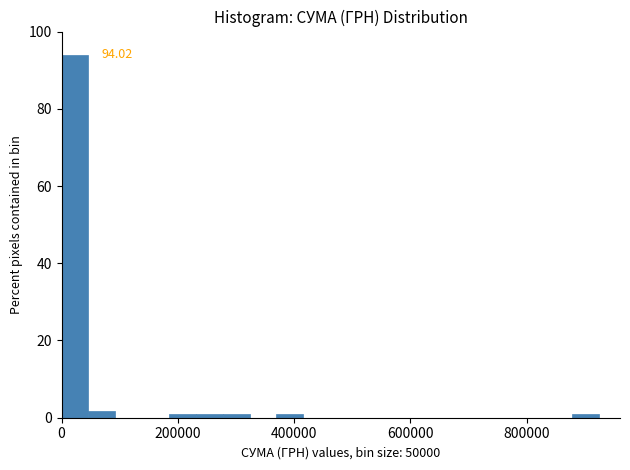

Around what value on the x-axis is the tallest bar? Give the approximate position of its centre, as read against the axis.

20000